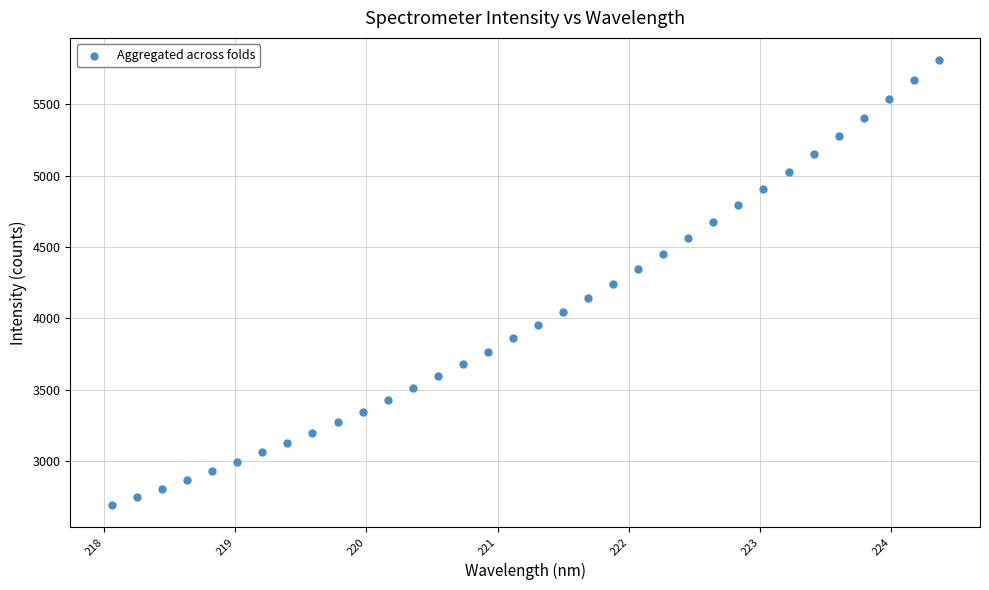

What is the range of Y values (max minus min)?

3119.6